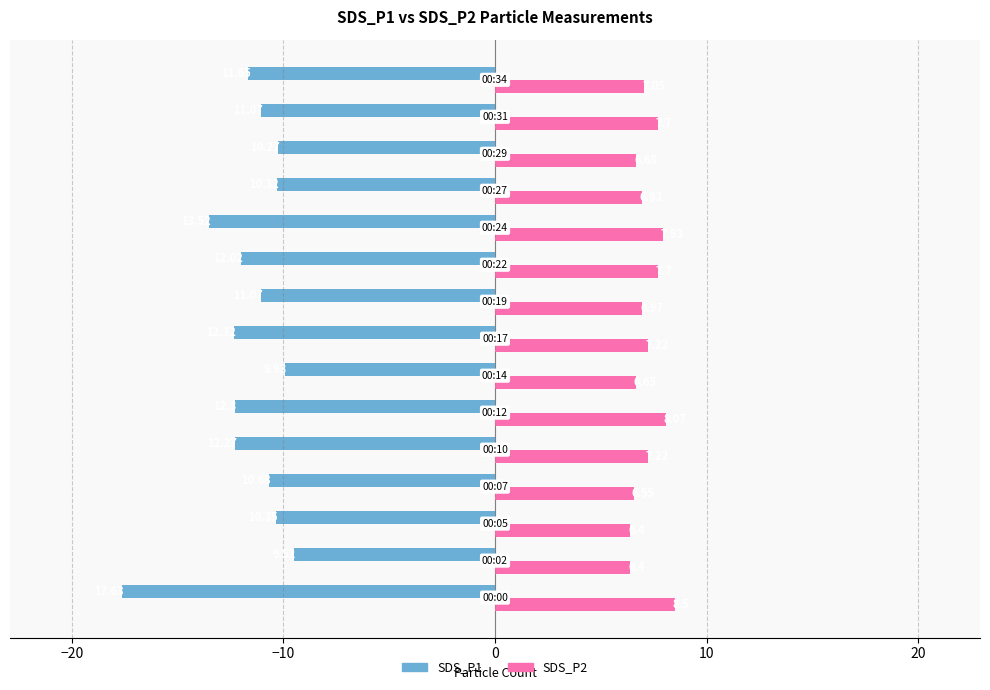

Which series has the largest total across all categories?

SDS_P2